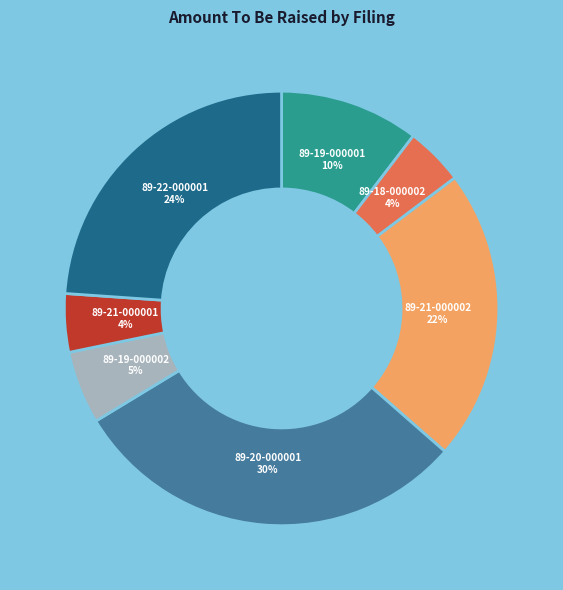

To the nearest percent, what is the difference between the largest and smallest slice percentages?

26%